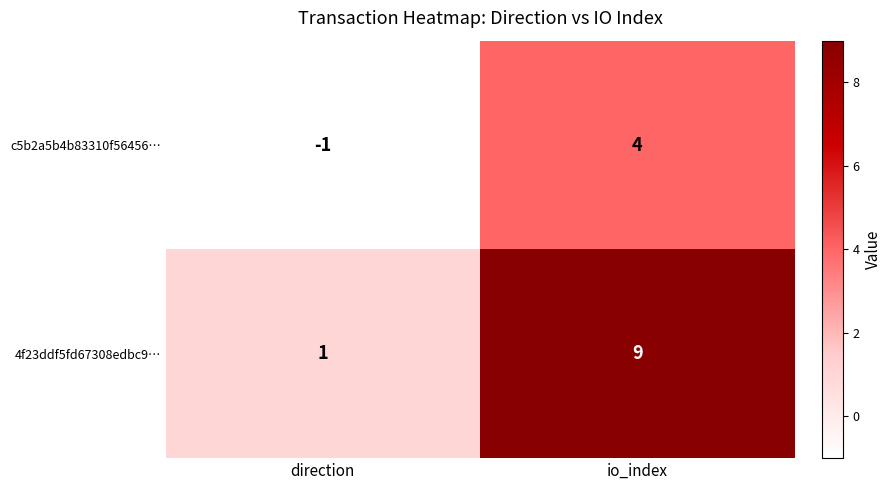

Is the value of 4f23ddf5fd67308edbc9… at direction greater than the value of c5b2a5b4b83310f56456… at io_index?

No